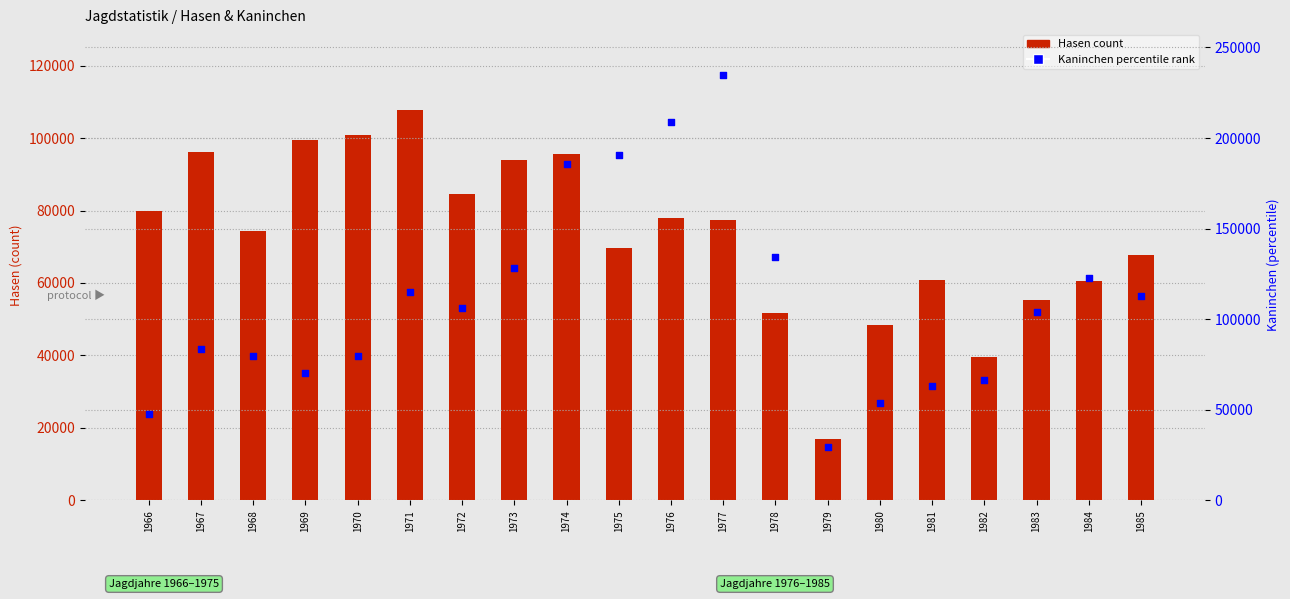

Which series has the largest Y range (max minus min)?

Kaninchen (percentile rank)